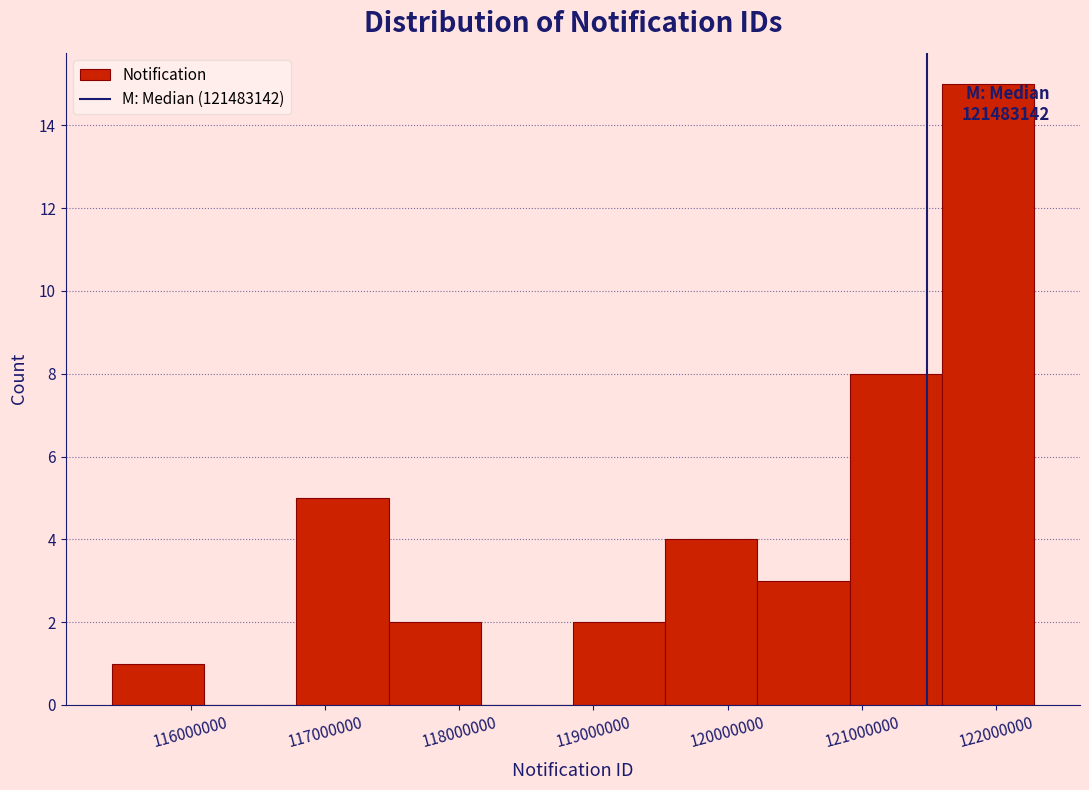

Which range on the x-axis has the tallest bar?

121600000 to 122300000